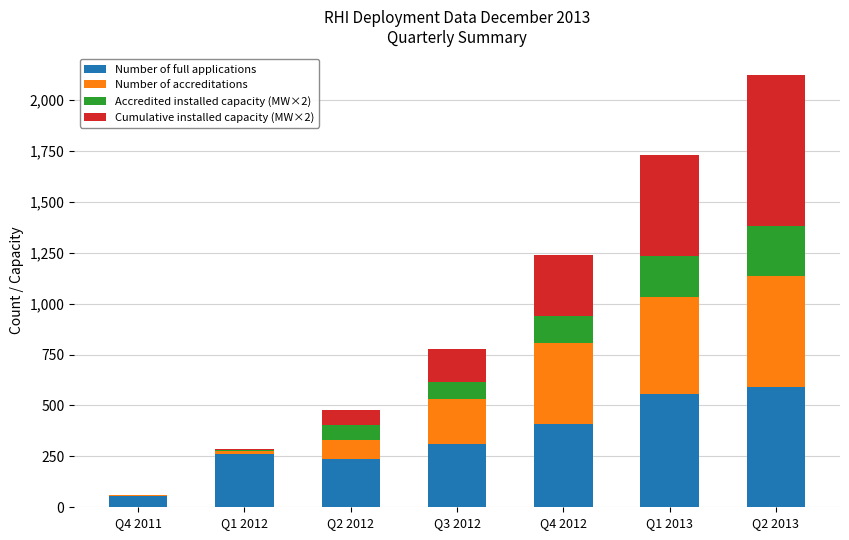

What is the highest value of the Number of full applications series?

589.0